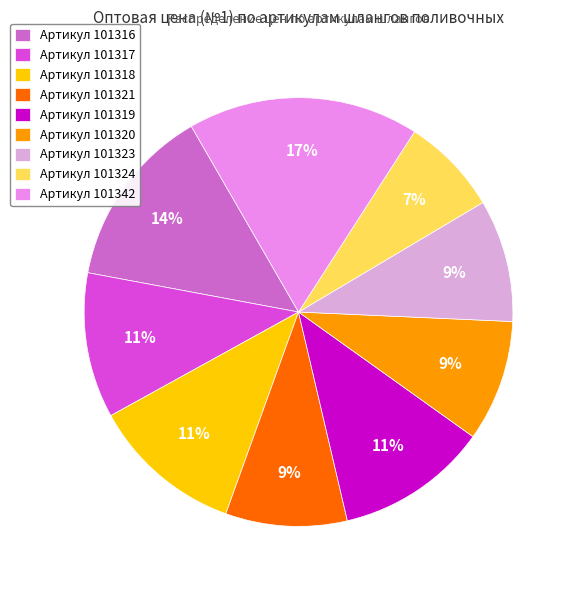

Which slice is the smallest?

Артикул 101324